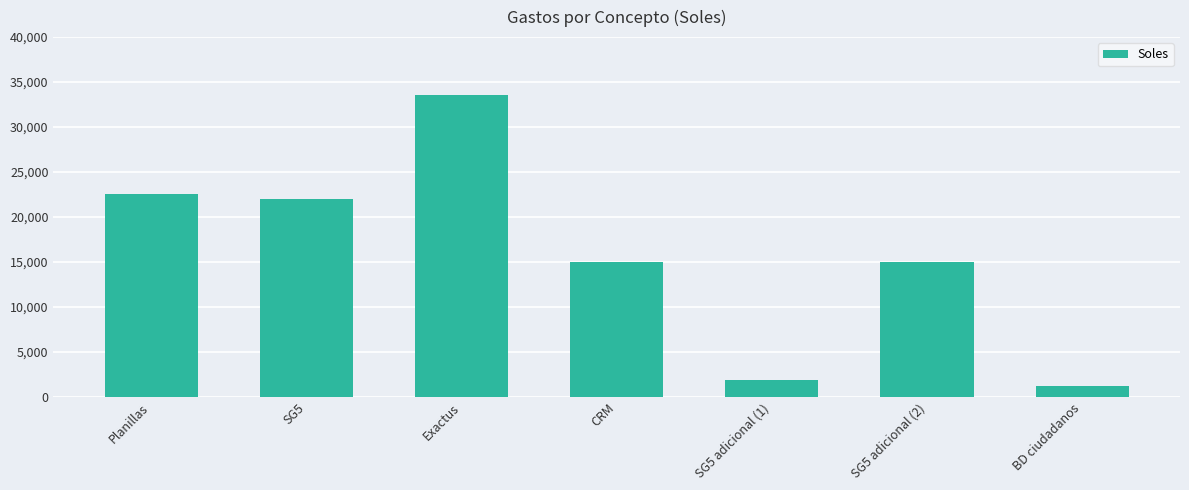

Does the chart contain any negative values?

No